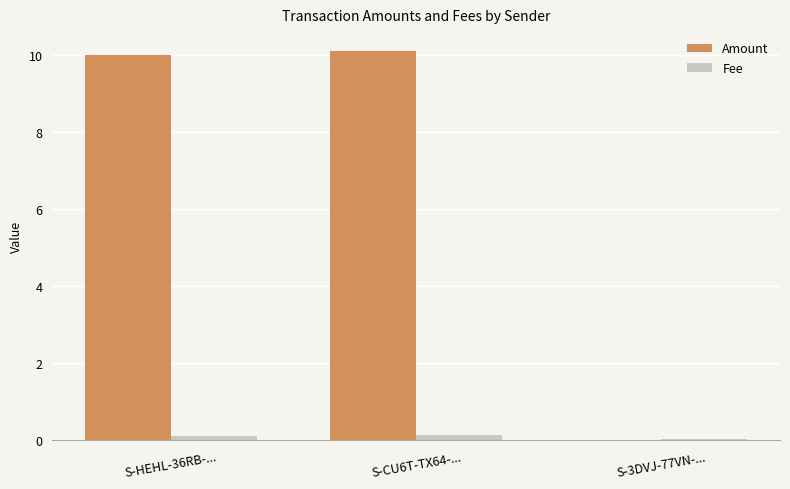

What is the maximum value shown in the chart?

10.1